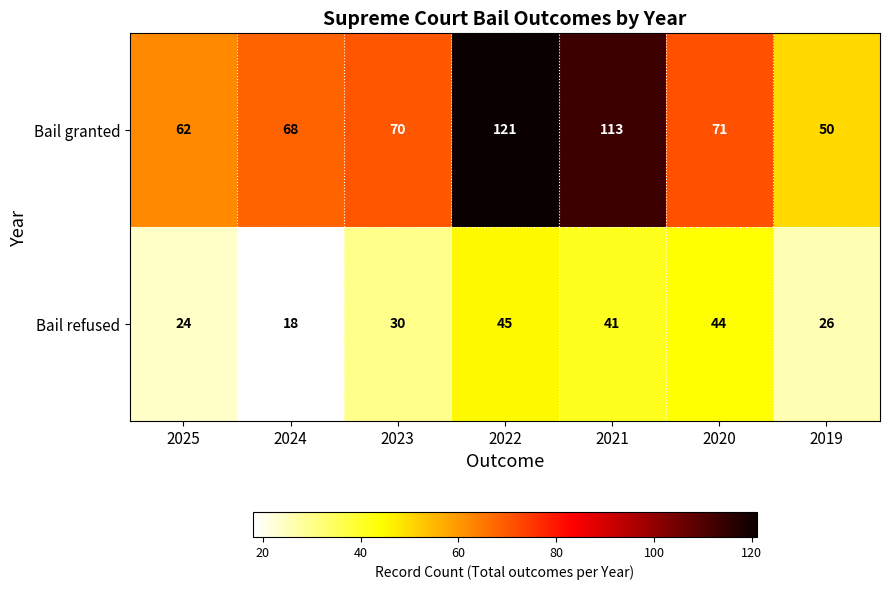

At which category is the sum across all series the highest?

2022